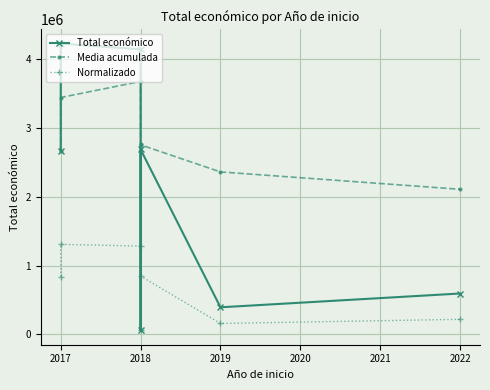

At how many categories does at least one series exceed 561608?

7